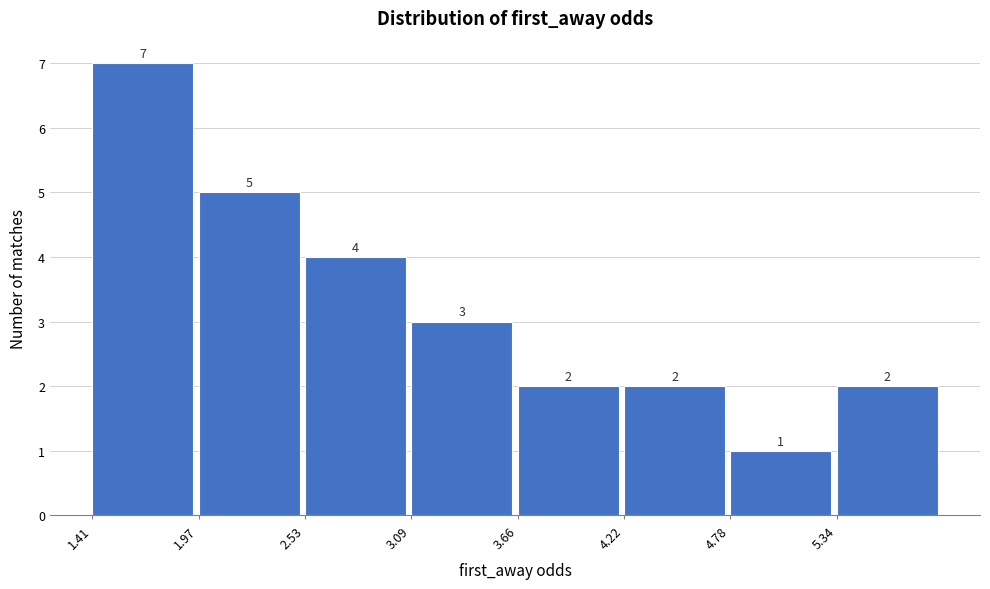

Reading left to right, list every bar in this chart as the range it spans on the x-axis followed by its height. The bar edges are not printed on the chart, so give them approximately, as read against the axis.

1.4 to 2.0: 7
2.0 to 2.5: 5
2.5 to 3.1: 4
3.1 to 3.7: 3
3.7 to 4.2: 2
4.2 to 4.8: 2
4.8 to 5.3: 1
5.3 to 5.9: 2